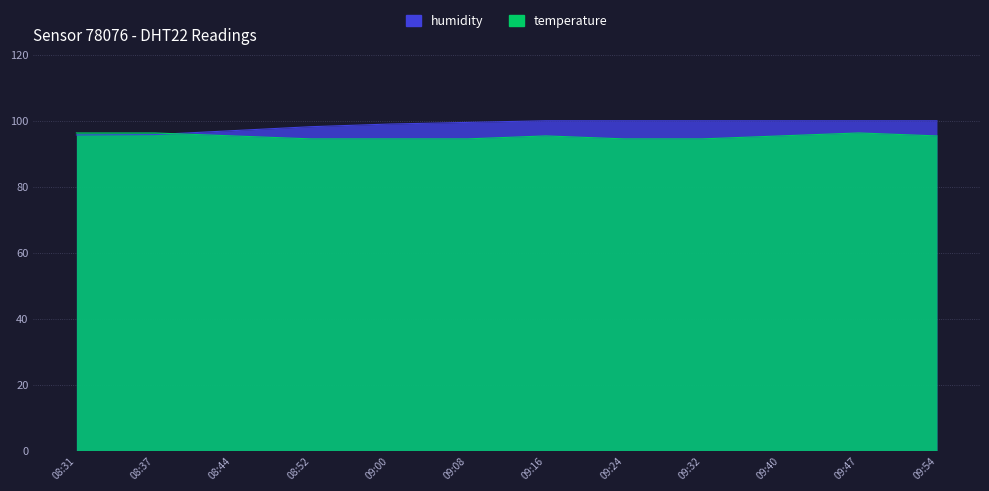

Which series has the largest total across all categories?

humidity